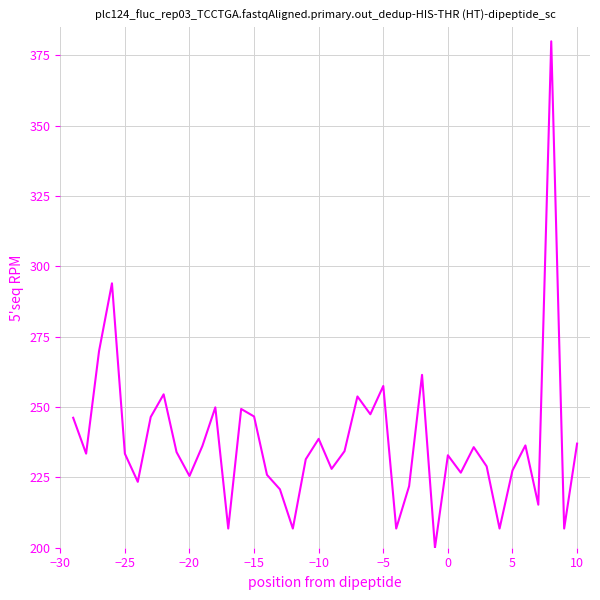

What is the difference between the maximum and minimum values?

180.0